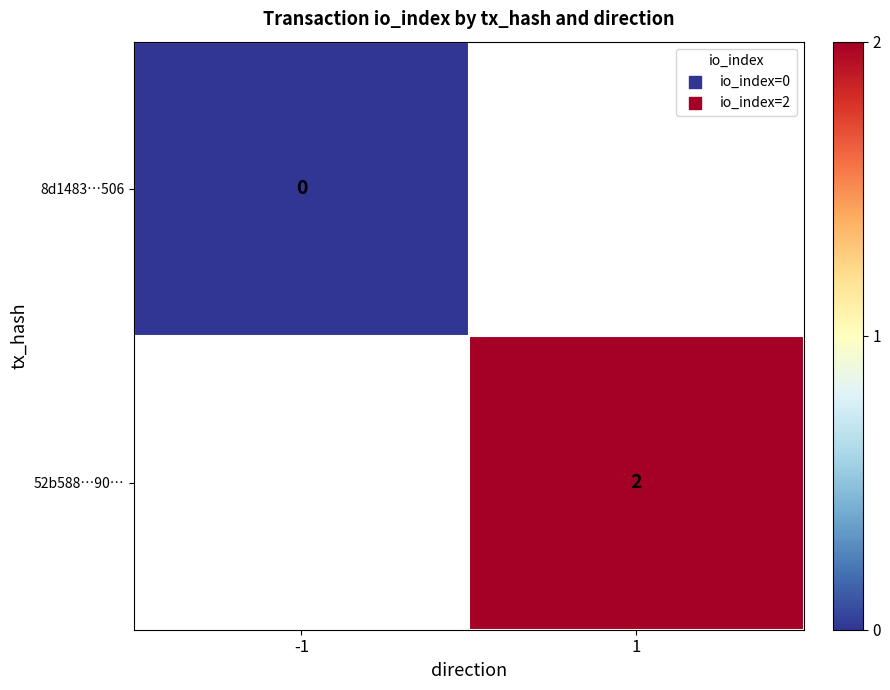

Is it true that 52b588…90… equals 2 at 1?

True